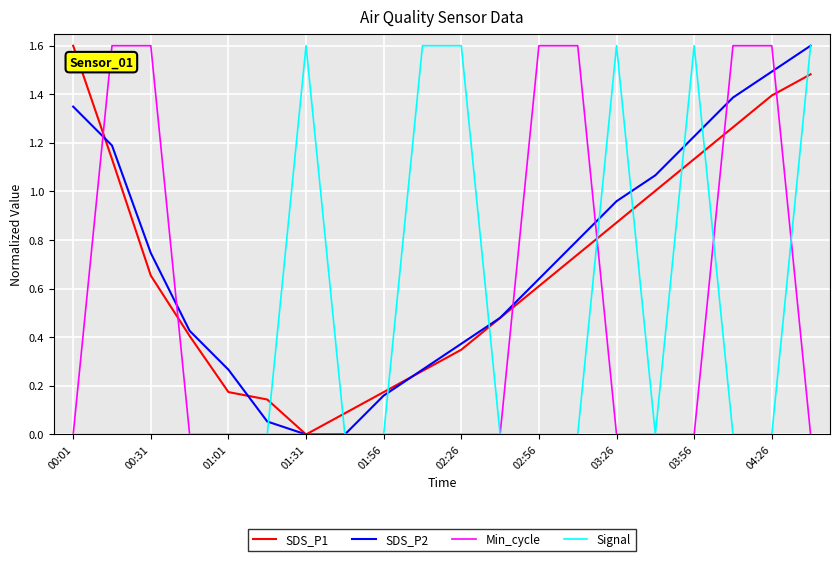

Count the number of categories in the chart.

20